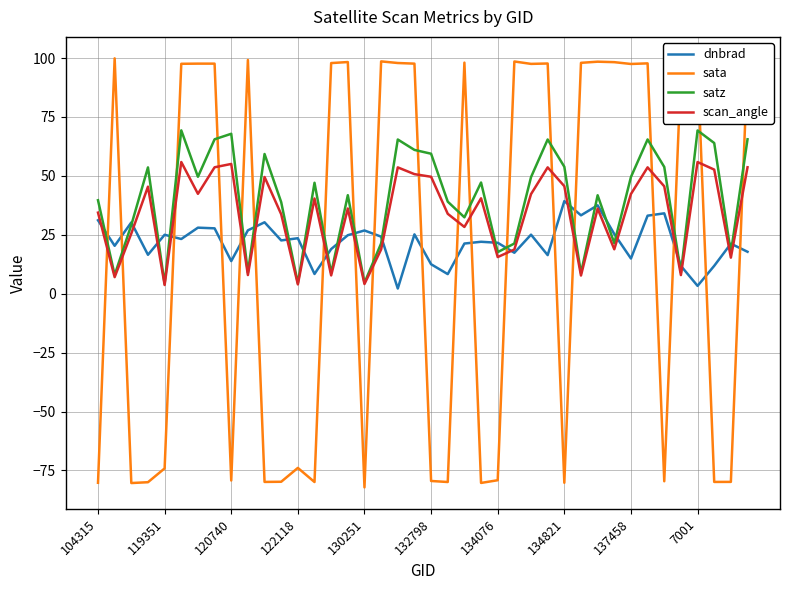

What is the average value of the satz series?

40.0